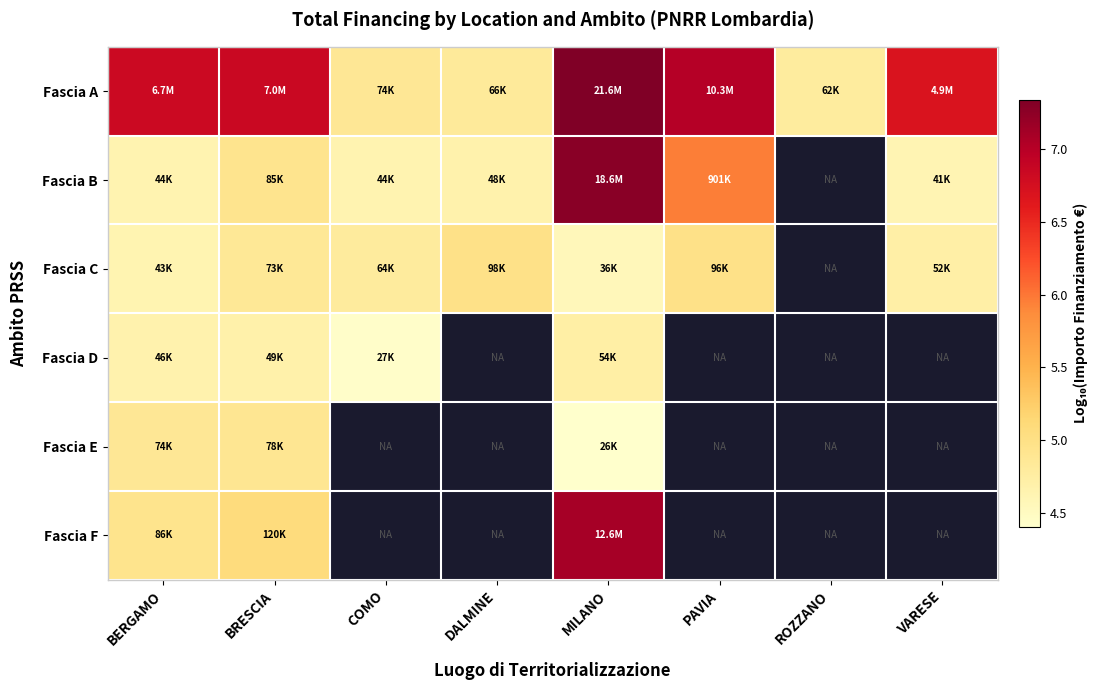

Between DALMINE and BRESCIA, which is larger?

BRESCIA